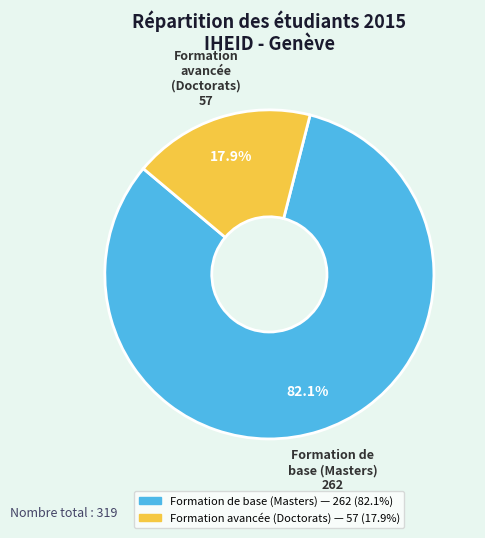

Rank the categories by value from highest to lowest.

Formation de base (Masters), Formation avancée (Doctorats)